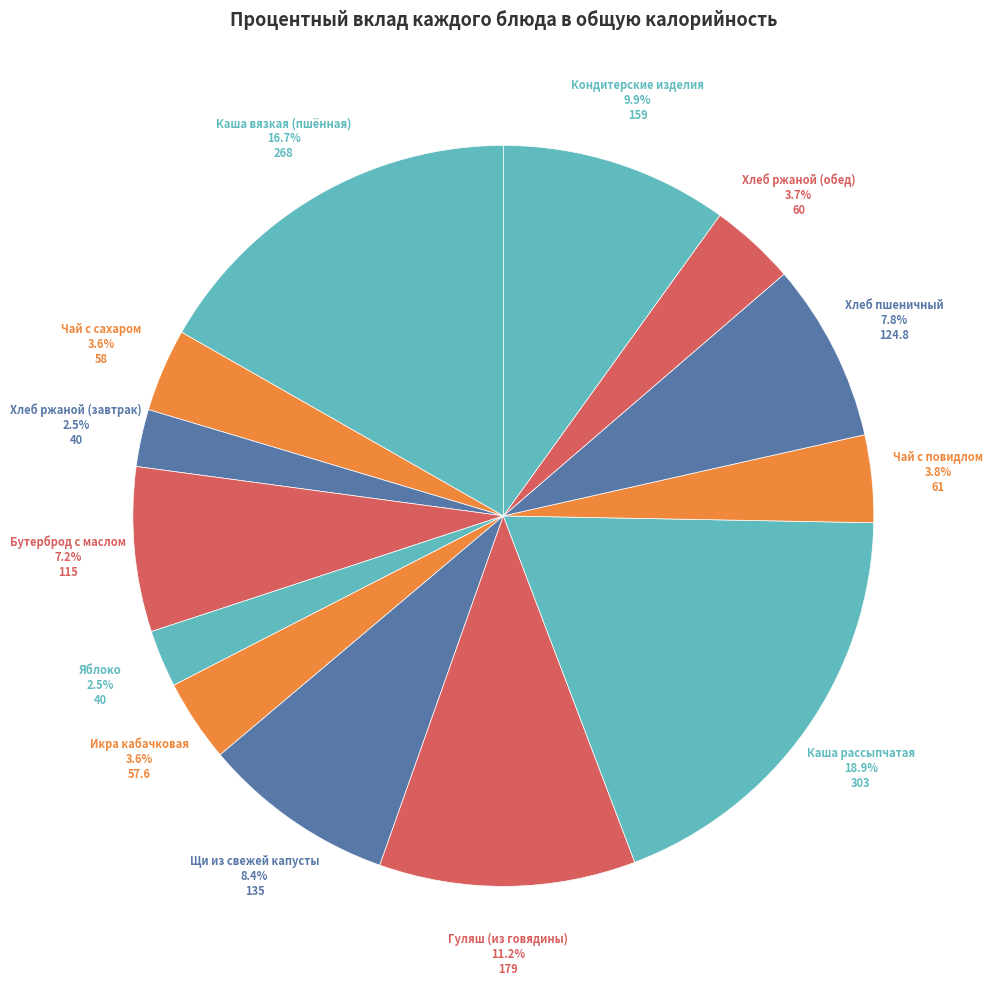

Which slice is the largest?

Каша рассыпчатая